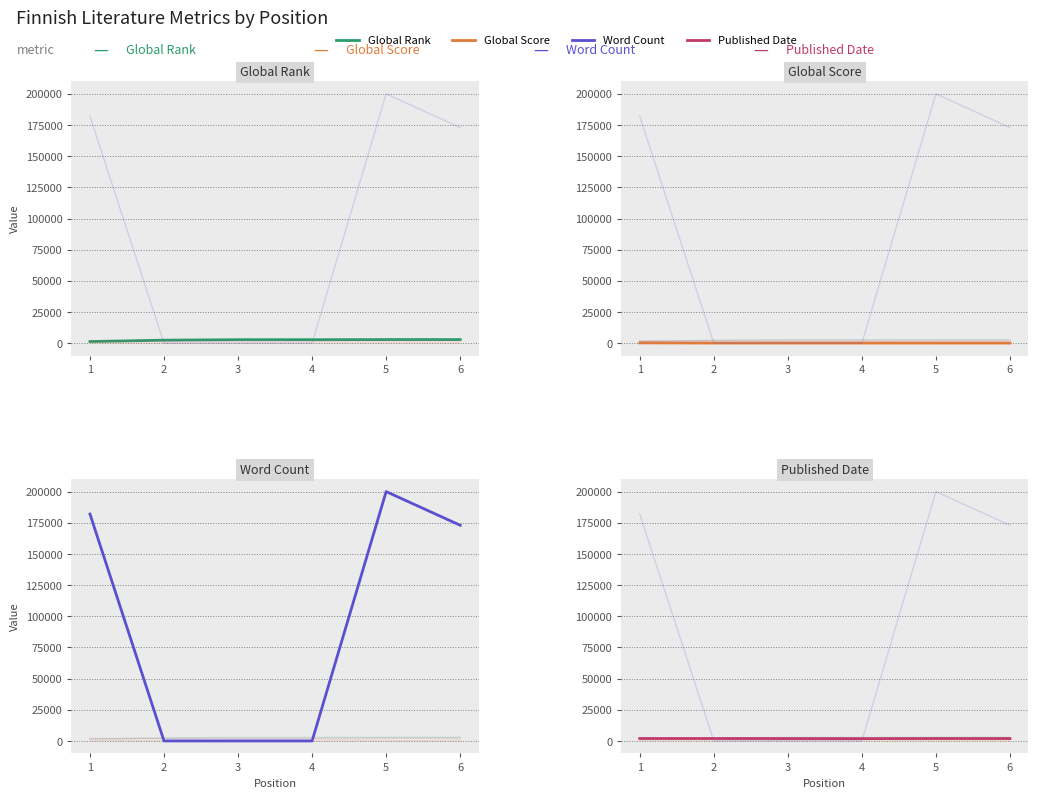

What is the sum of all Global Score values?

942